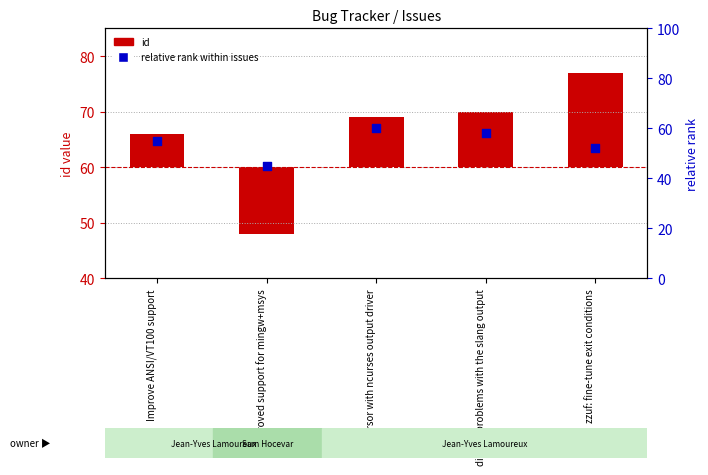

At how many categories does at least one series exceed 26?

5